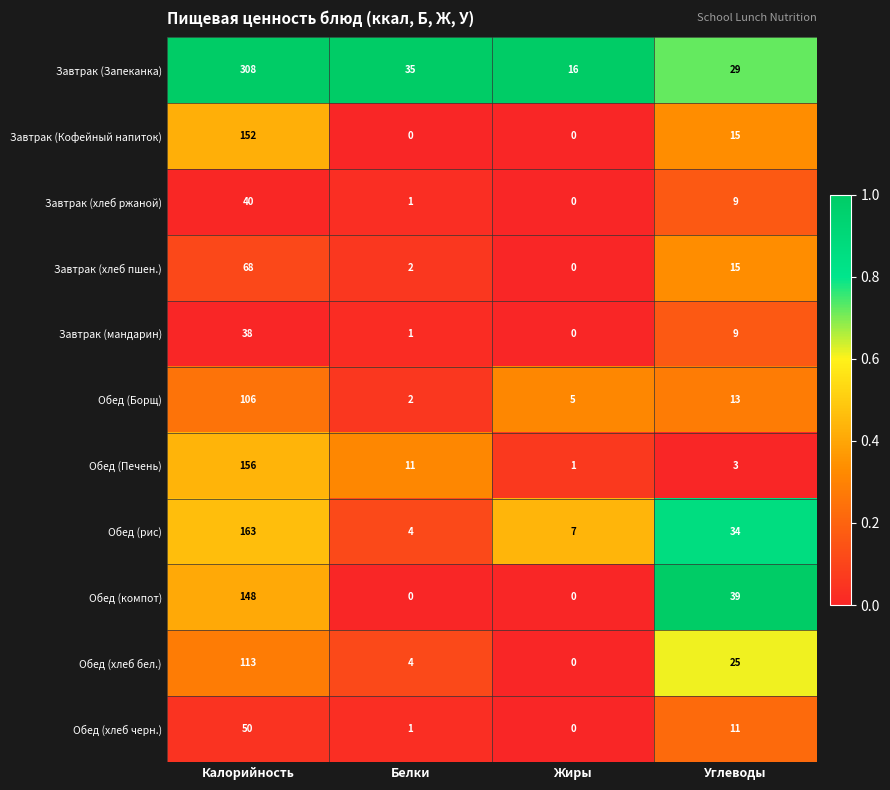

Rank the categories by Обед (Борщ) value from highest to lowest.

Калорийность, Углеводы, Жиры, Белки